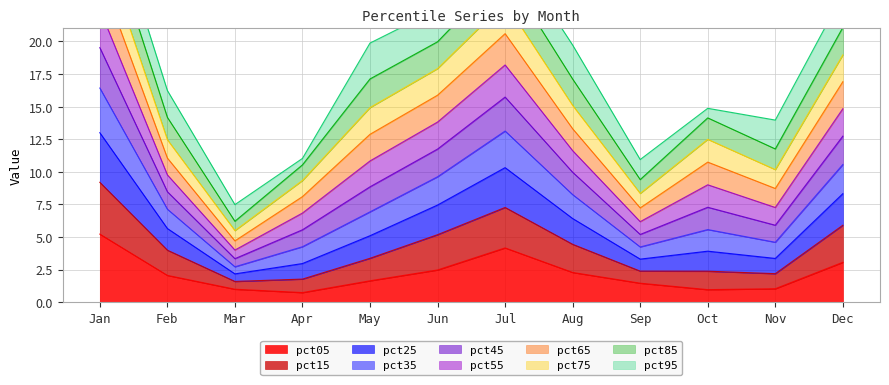

The value of pct05 at May is 1.6. True or false?

True